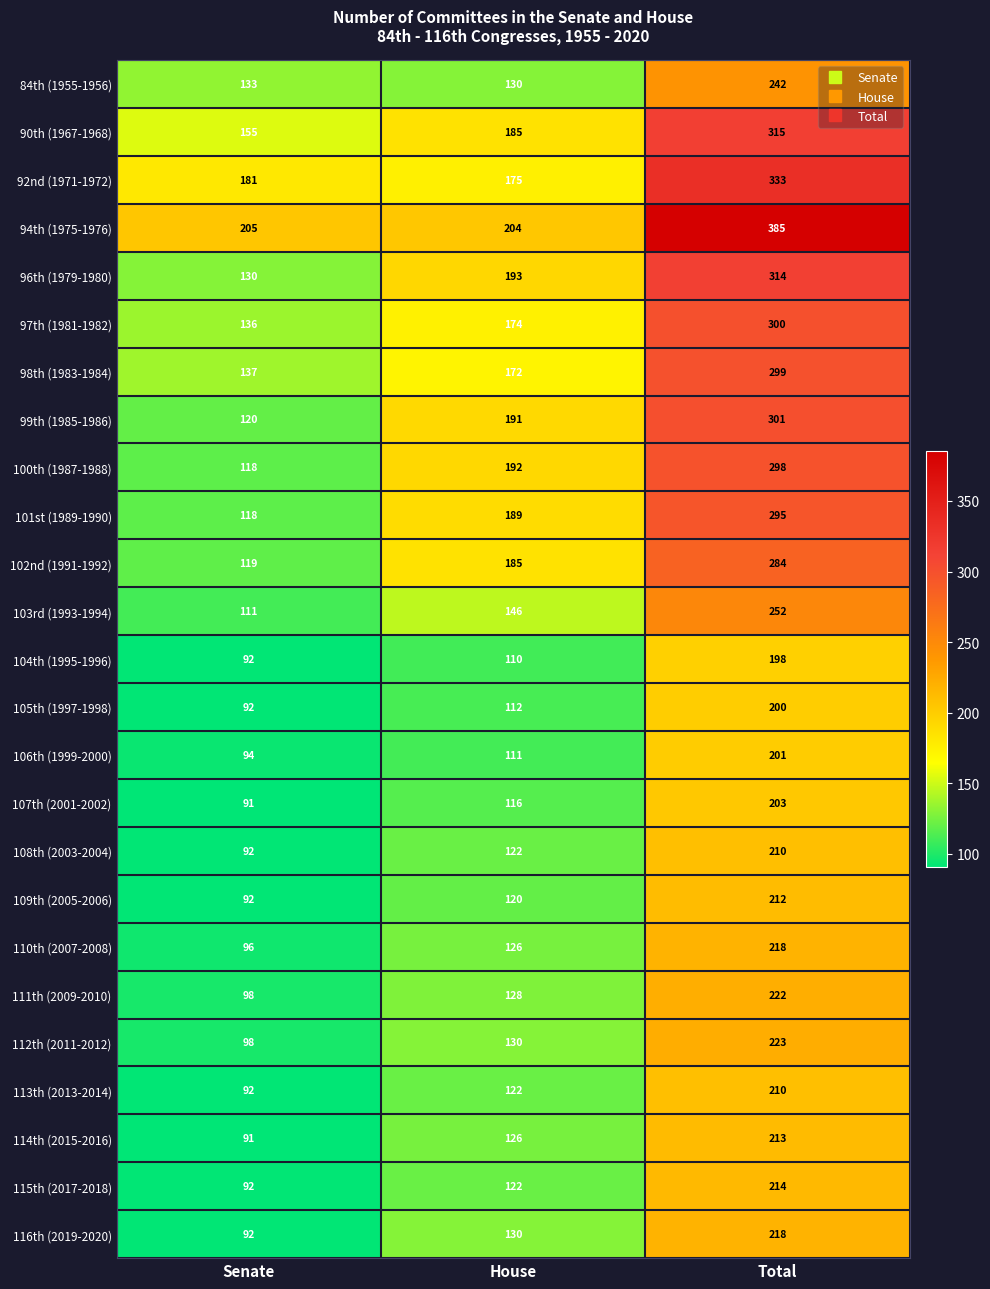

The 84th (1955-1956) series shows 57 at Total. True or false?

False